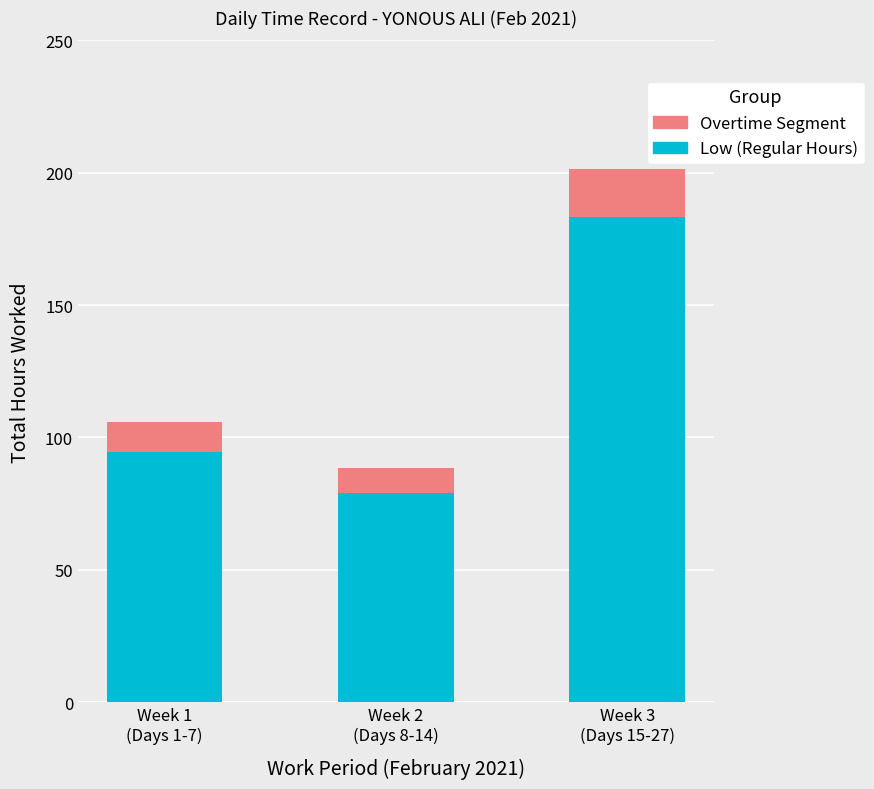

What is the maximum value for Low (Regular Hours)?

183.1